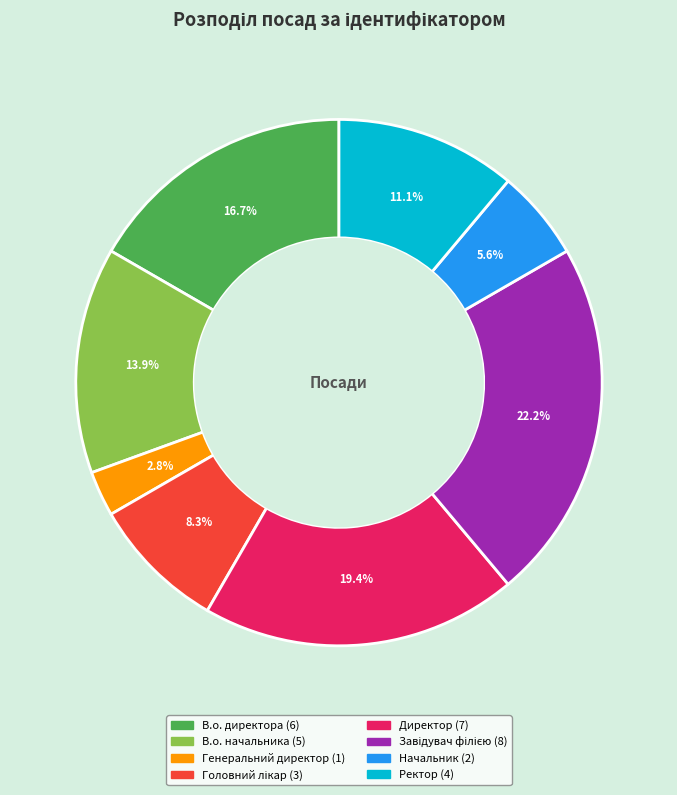

Do В.о. начальника and Директор together represent more than half of the pie?

No